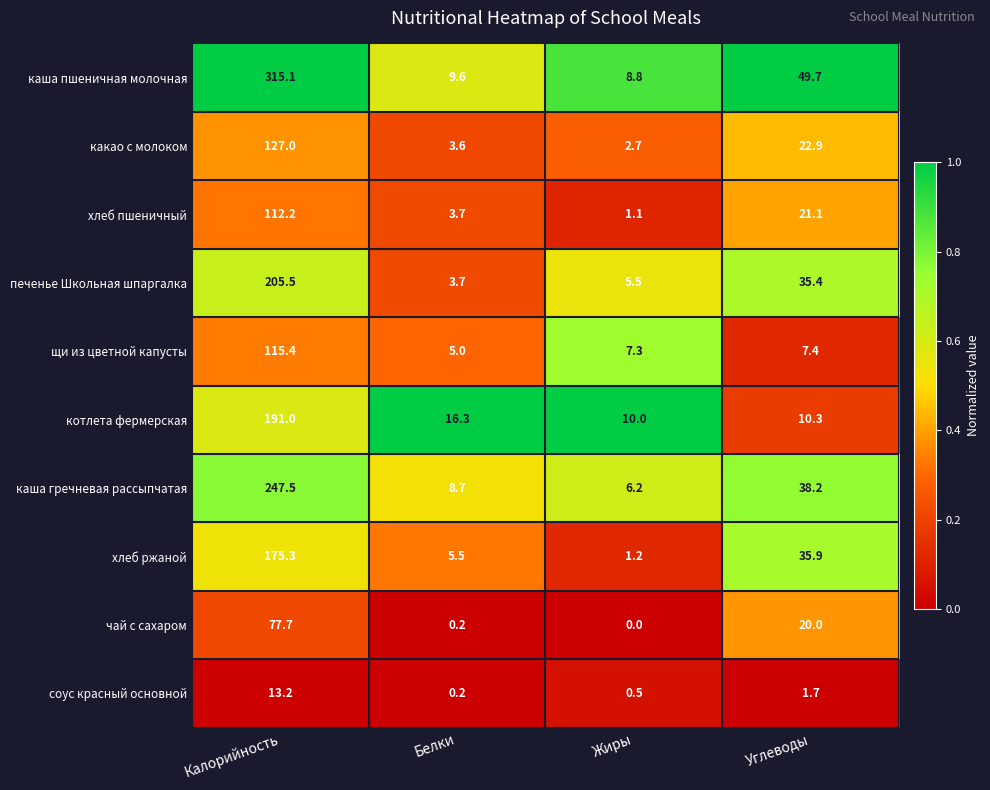

What is the average value of the щи из цветной капусты series?

33.8